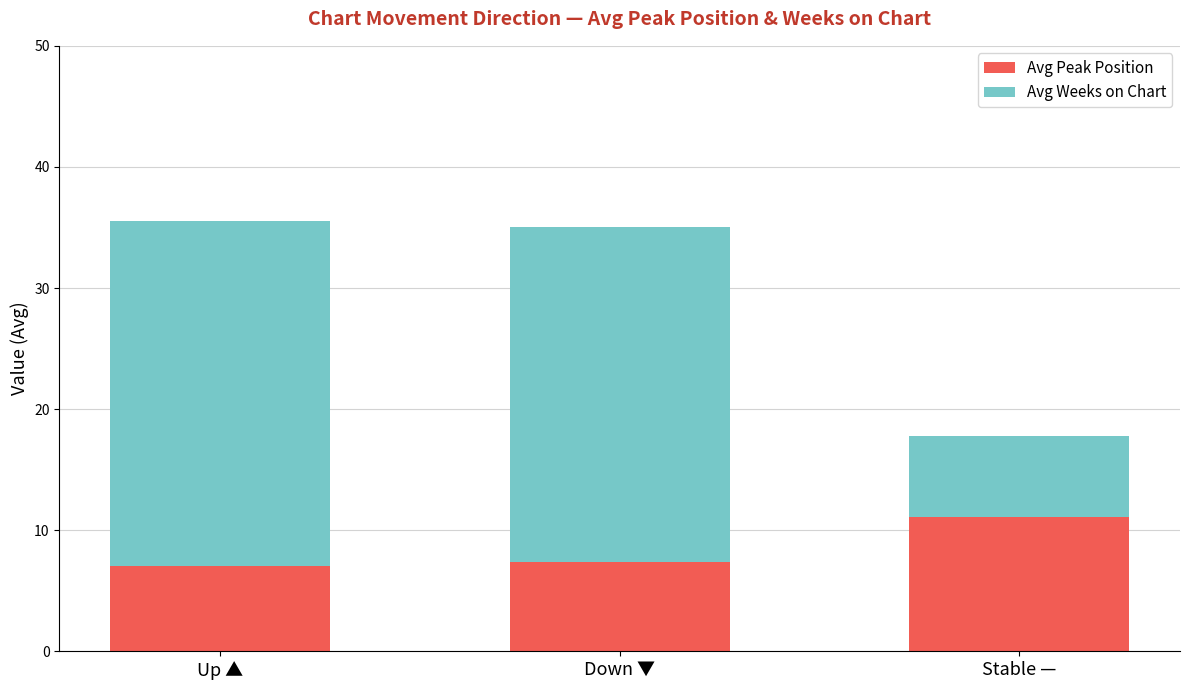

What is the total value across all series at Up ▲?

35.6